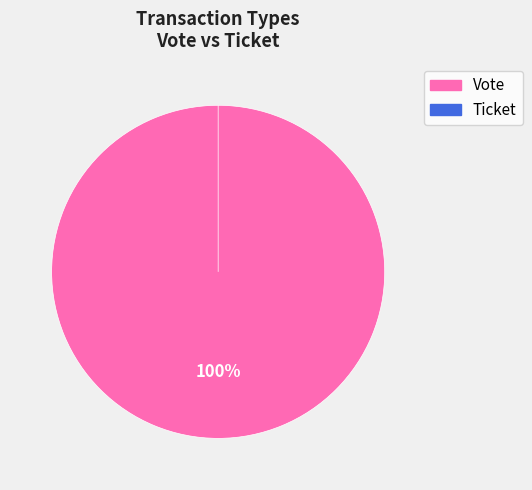

To the nearest percent, what portion does Vote represent?

100%